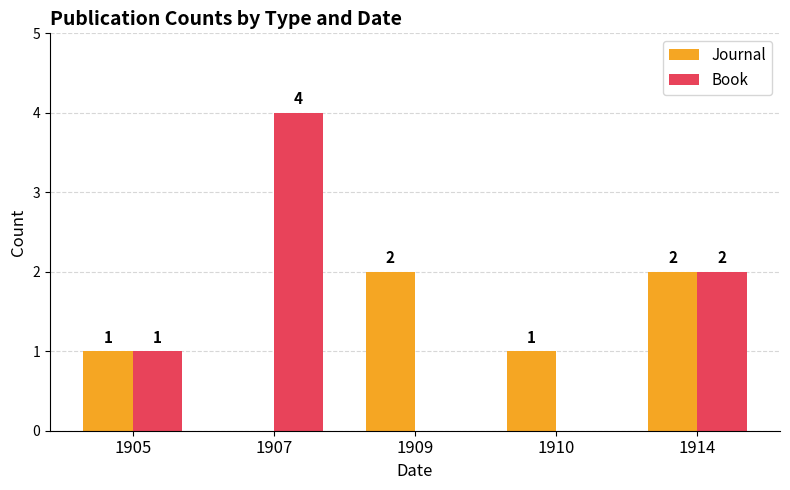

Which series changed the most between 1905 and 1907?

Book